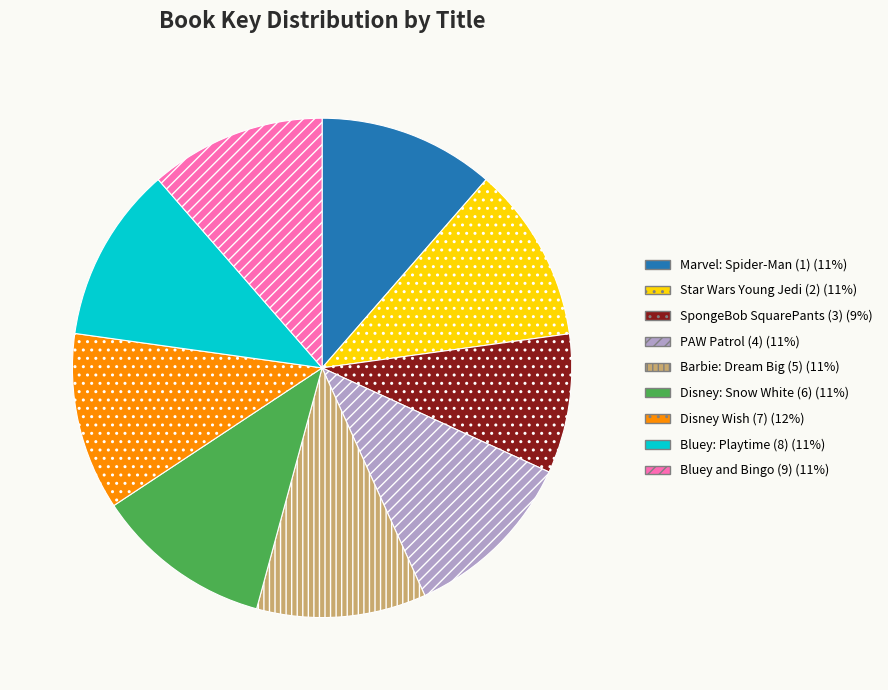

Do Bluey: Playtime (8) and SpongeBob SquarePants (3) together represent more than half of the pie?

No